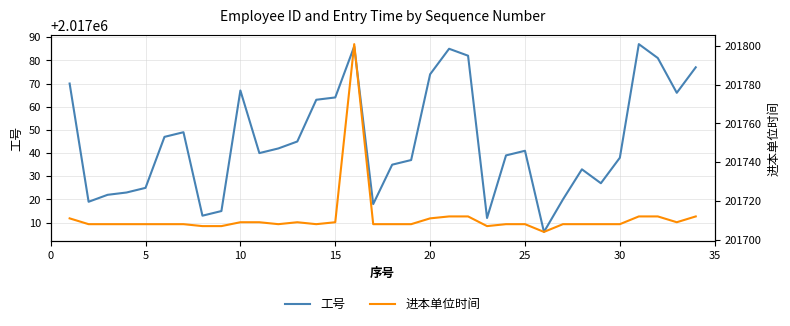

The 进本单位时间 series shows 201708 at 15. True or false?

True